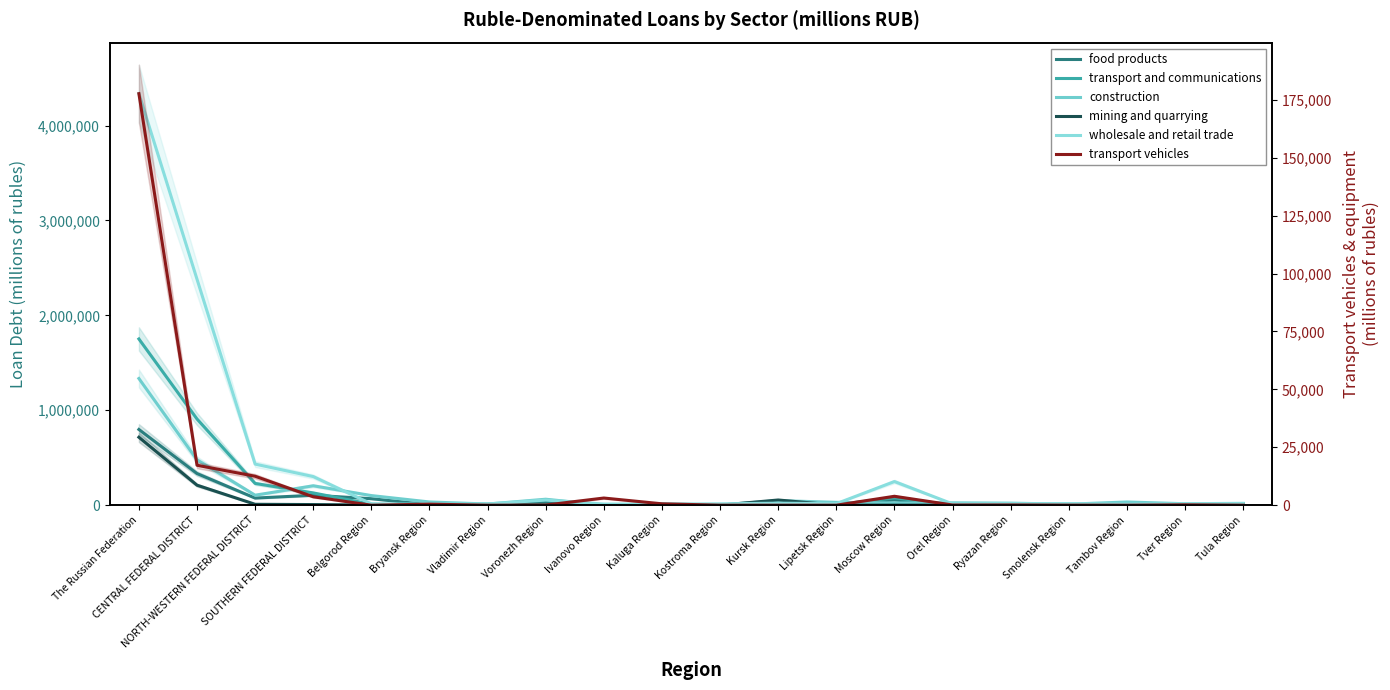

What is the difference between the highest and lowest values at Voronezh Region?

62944